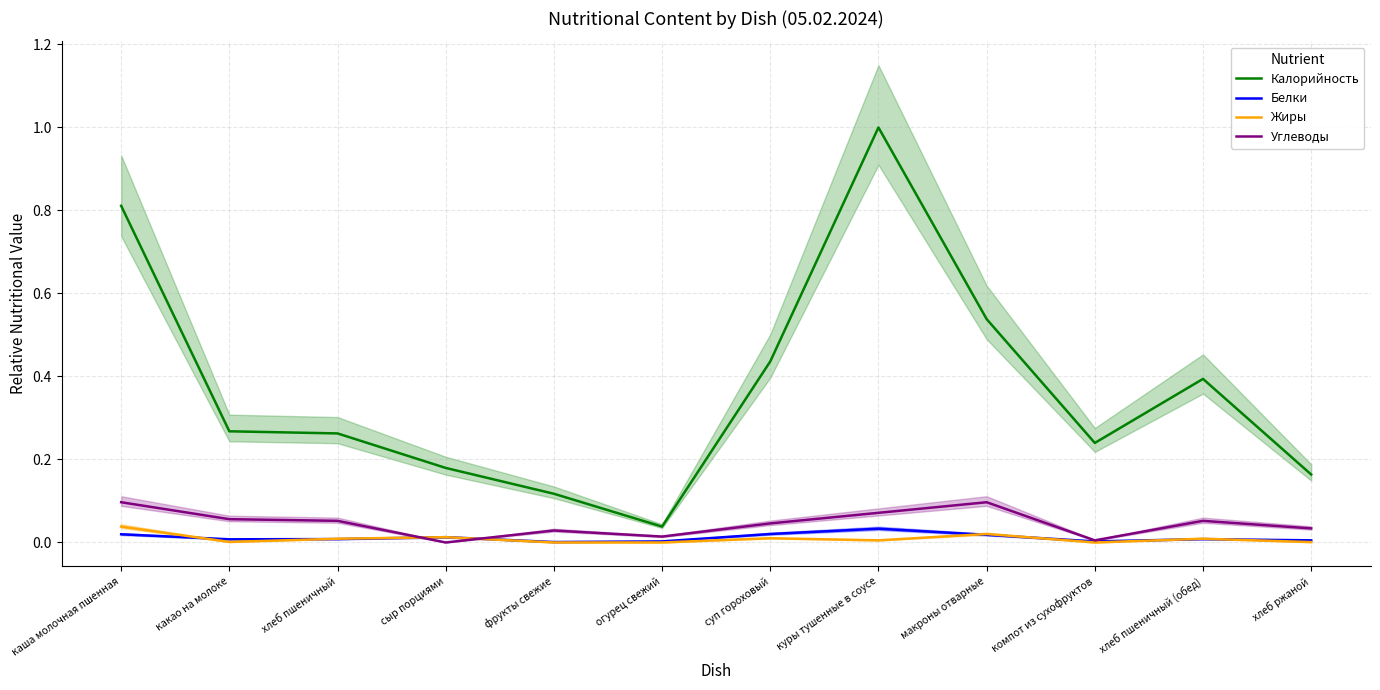

What is the sum of all Белки values?

0.1